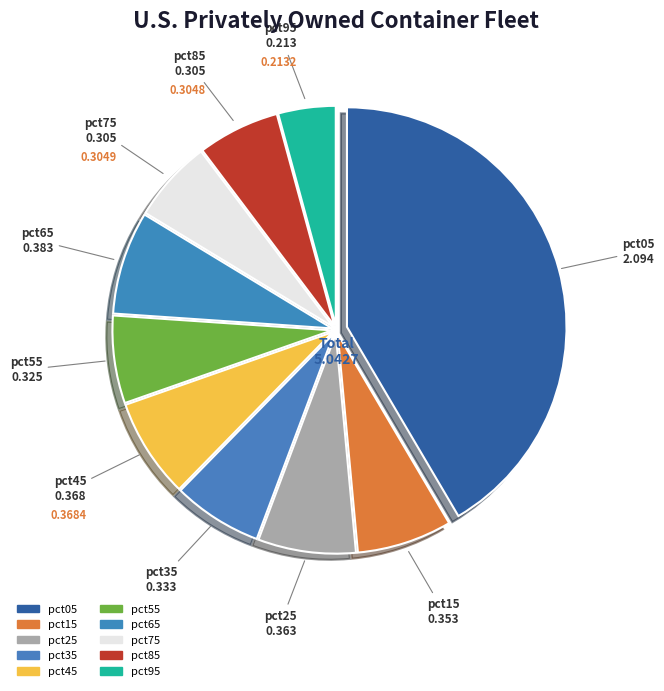

Between pct25 and pct35, which is larger?

pct25